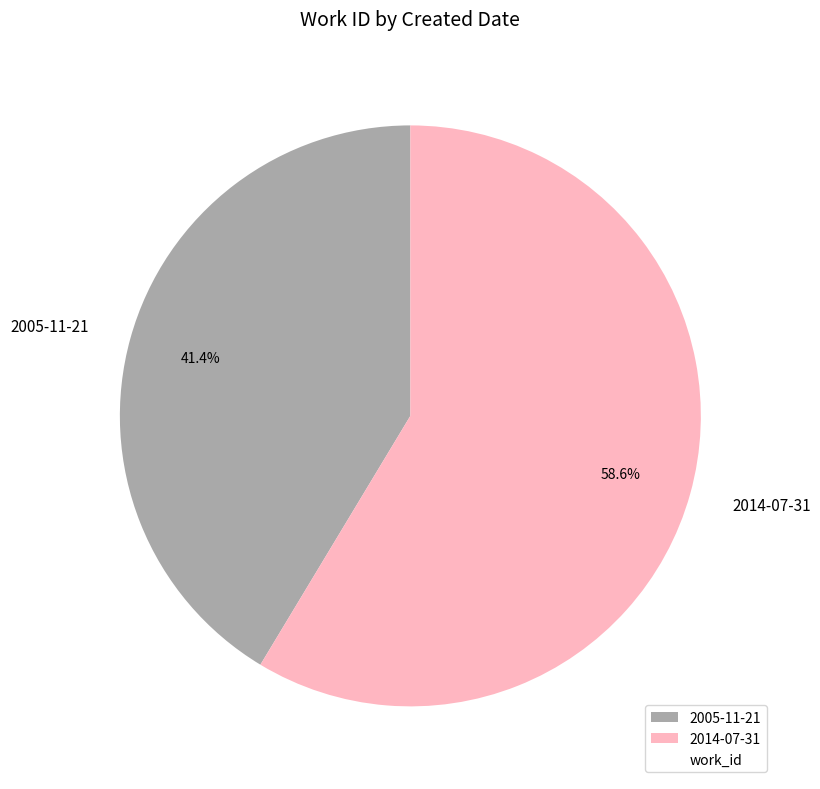

What is the majority slice?

2014-07-31